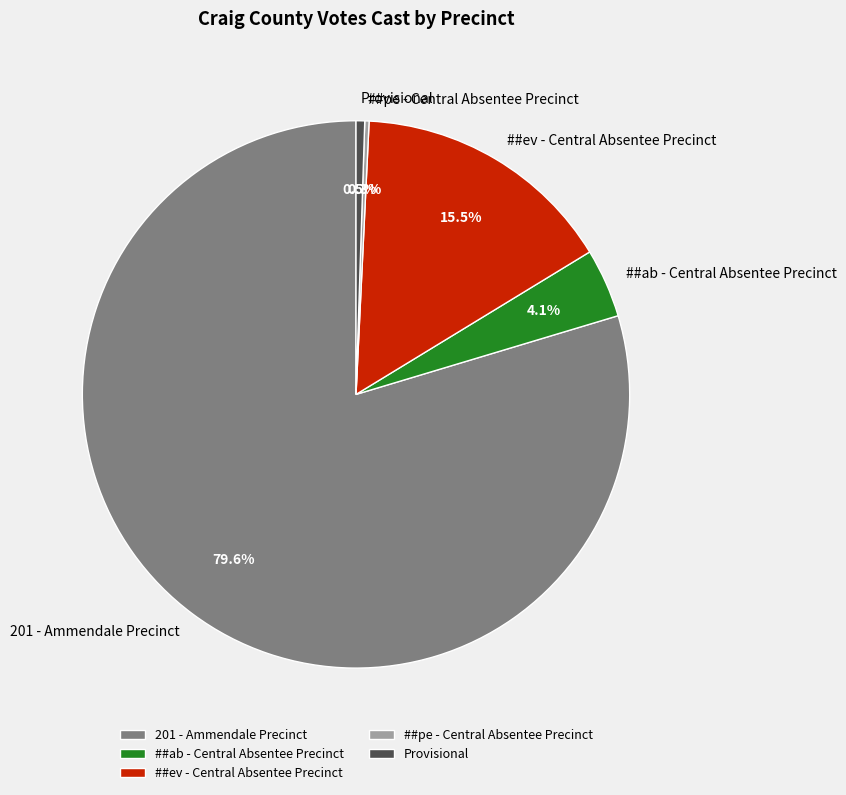

Between ##ab - Central Absentee Precinct and Provisional, which is larger?

##ab - Central Absentee Precinct